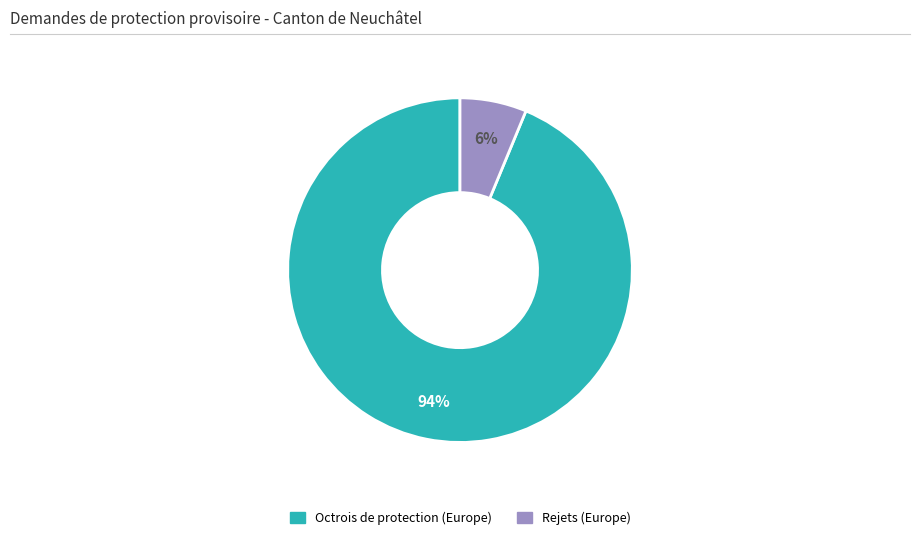

To the nearest percent, what is the average slice percentage?

50%